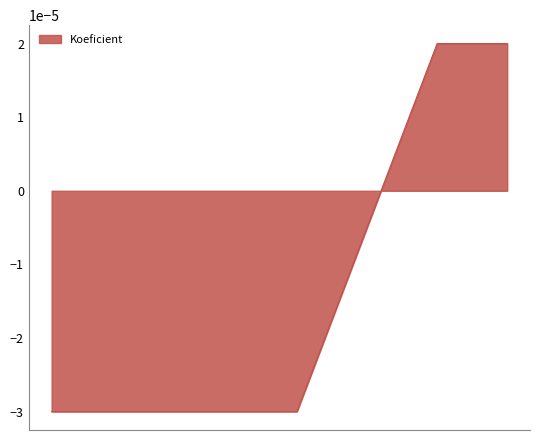

True or false: the data has more than 1 interior local peaks.

False